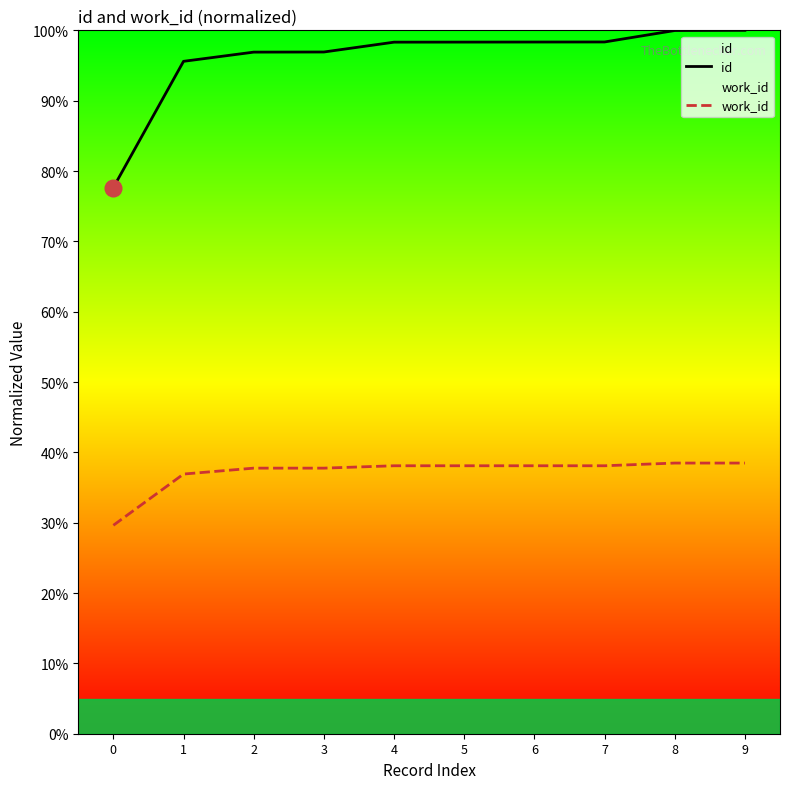

Which series has the largest total across all categories?

id